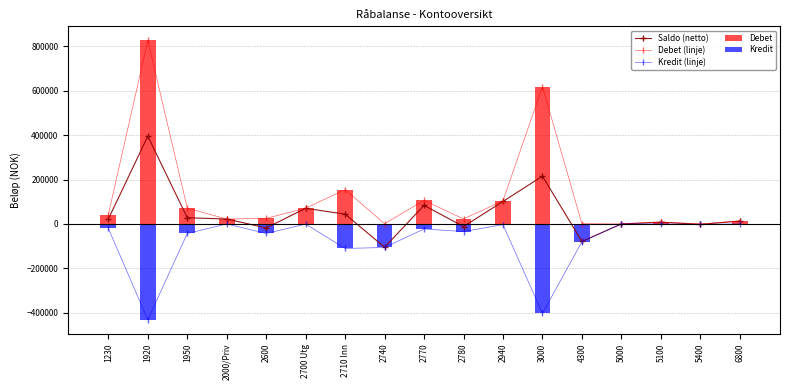

The Kredit (linje) series shows -20000 at 1230. True or false?

True